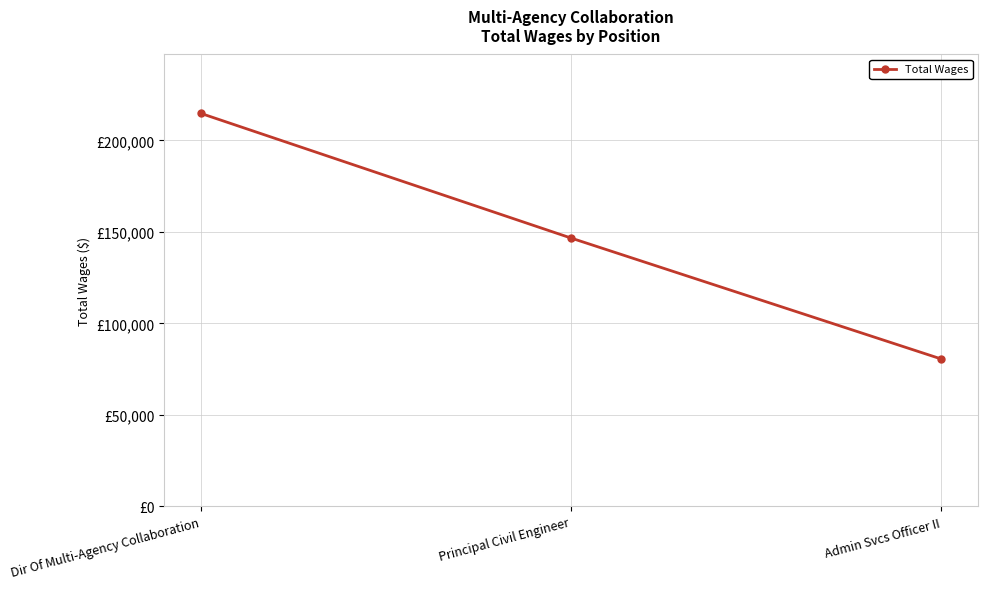

The value at Principal Civil Engineer is 242019. True or false?

False